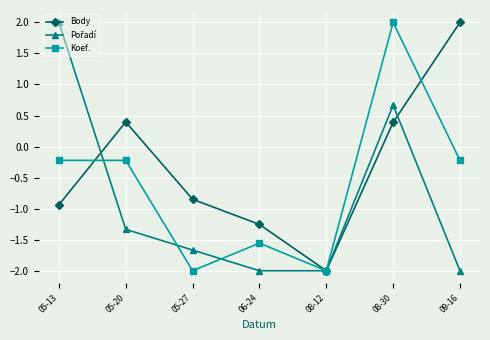

How many interior local valleys does the Body series have?

1